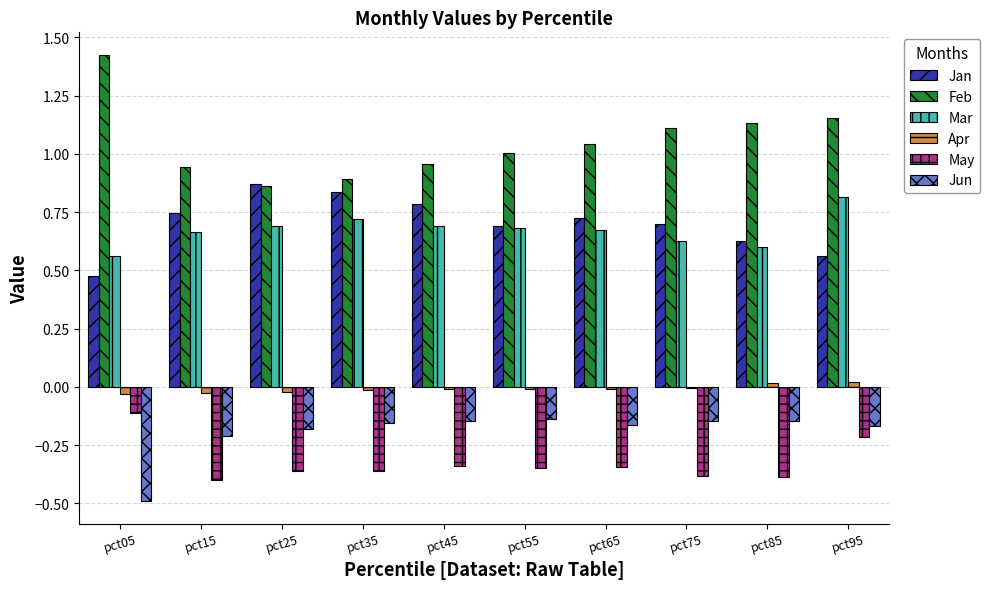

Which series has the largest range (max minus min)?

Feb